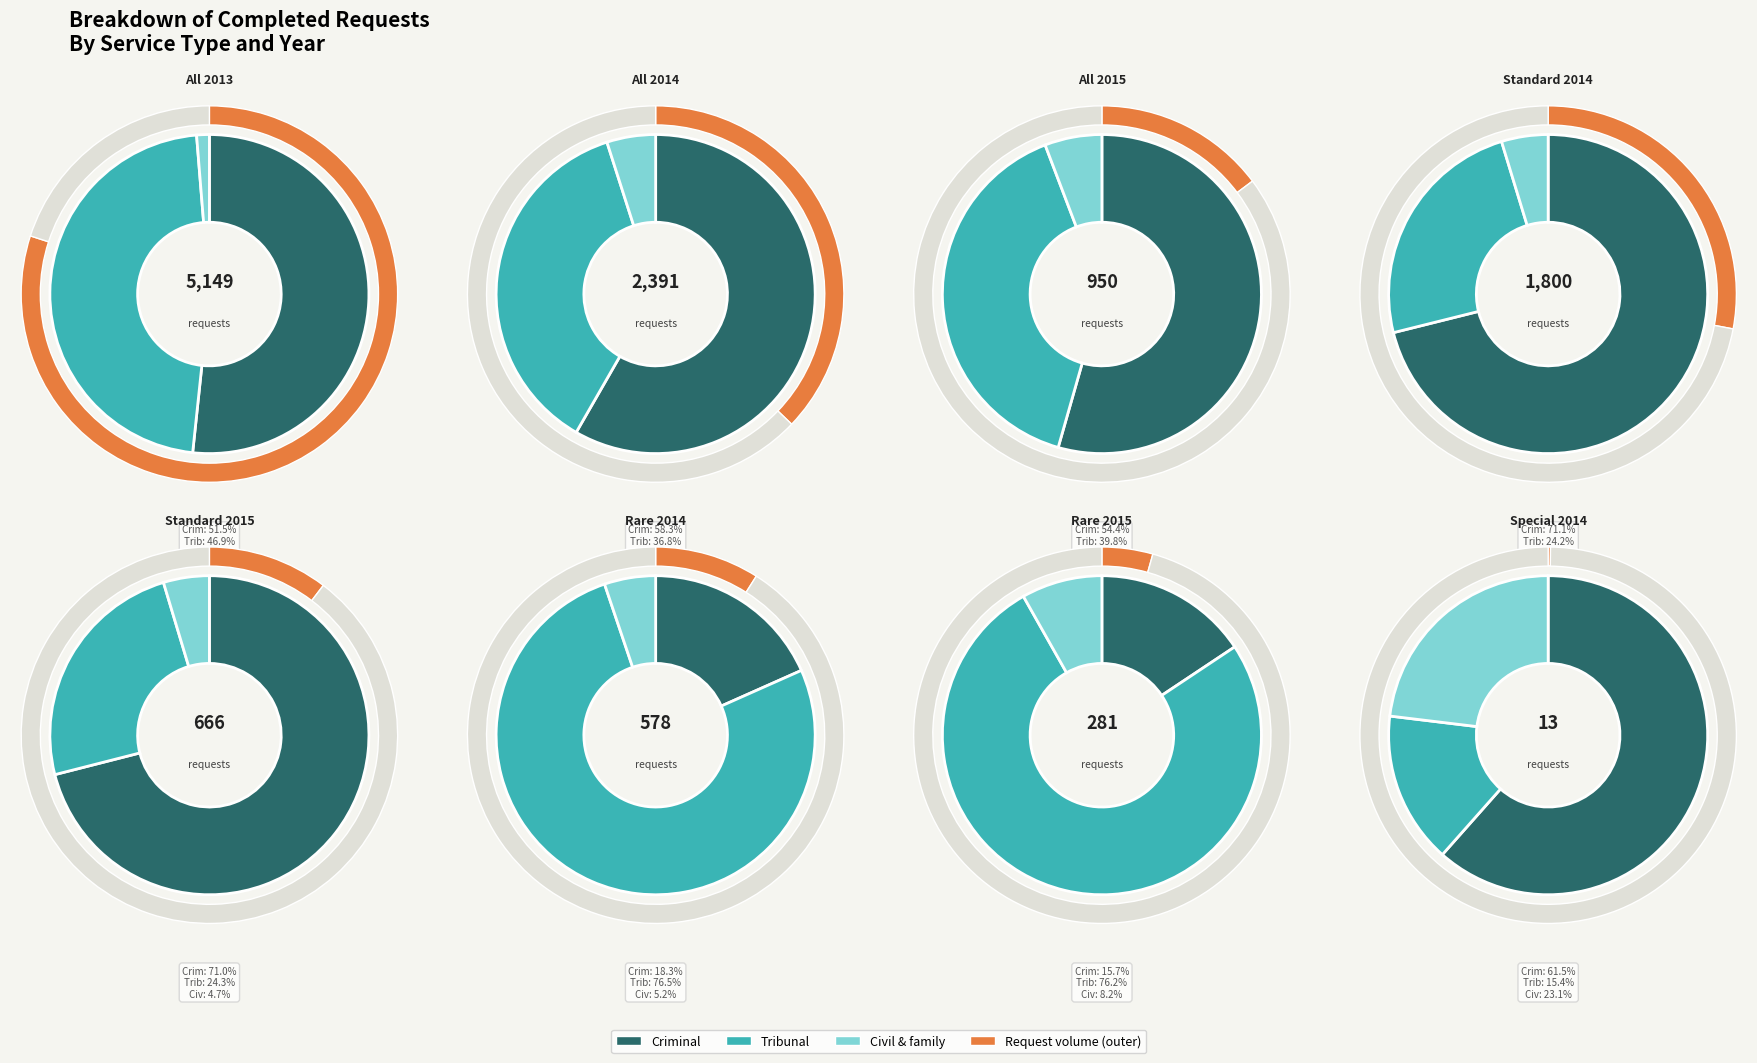

At Standard 2014, list the series in order from smallest to largest.

Civil & family, Tribunal, Criminal